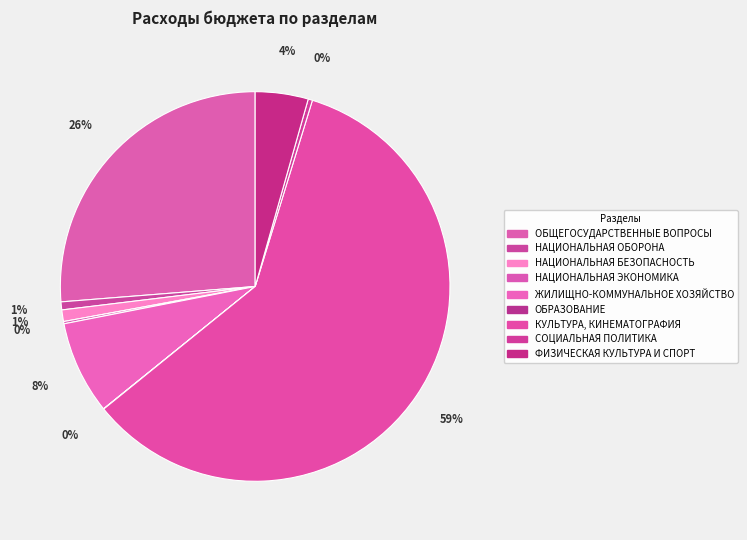

To the nearest percent, what is the combined percentage of СОЦИАЛЬНАЯ ПОЛИТИКА and ОБЩЕГОСУДАРСТВЕННЫЕ ВОПРОСЫ?

27%